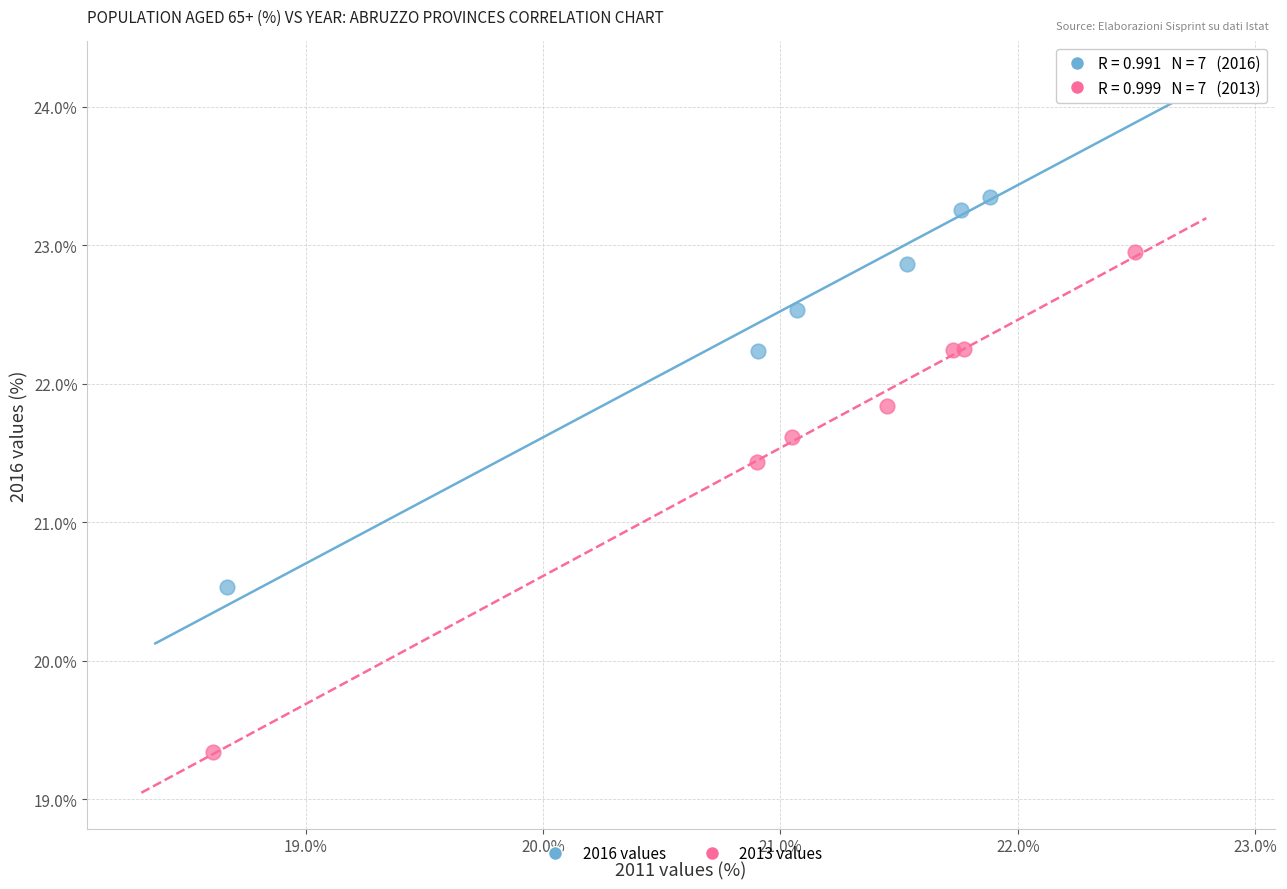

Which series contains the highest Y value?

2016 values